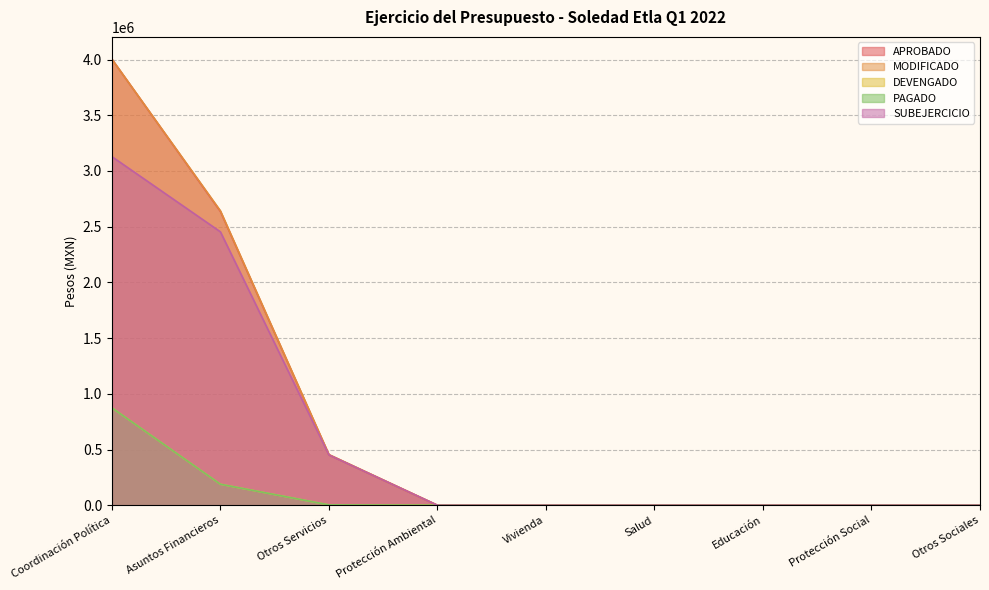

What position from the left is Salud?

6